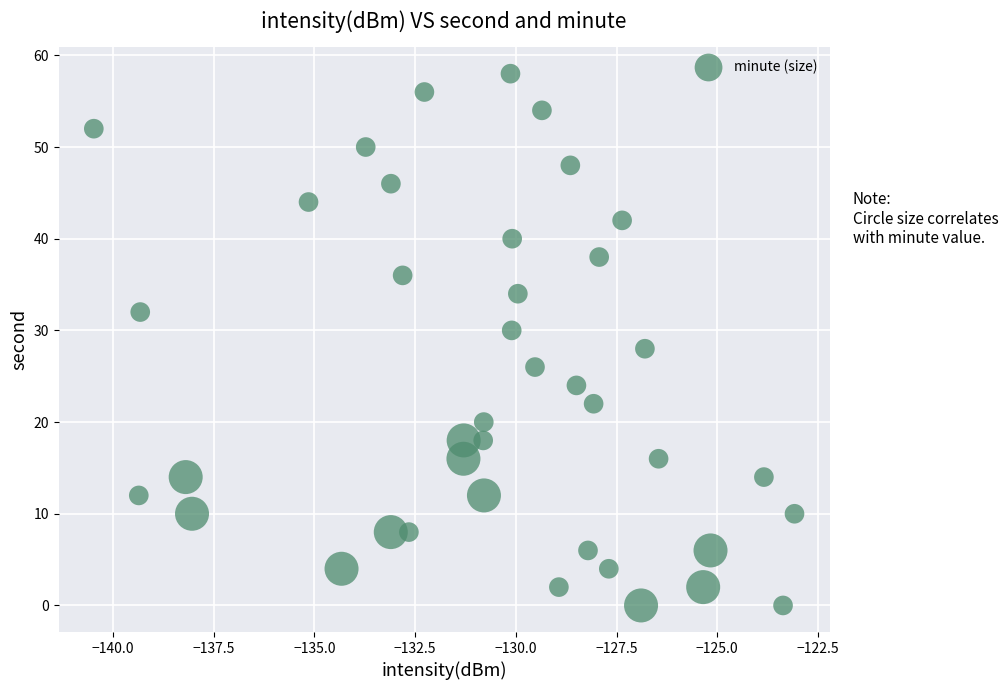

What is the range of Y values (max minus min)?

58